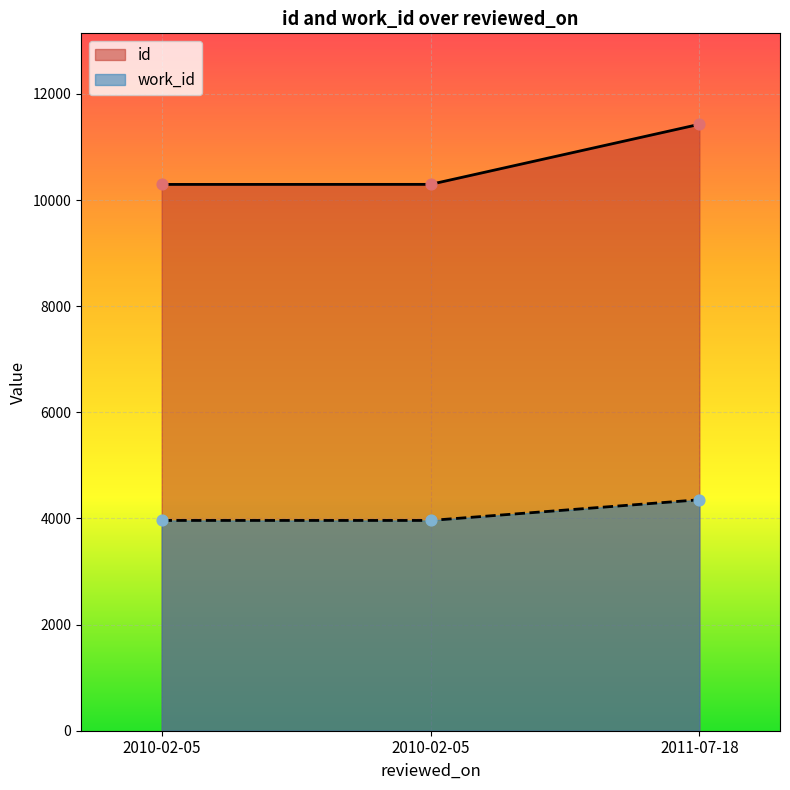

What are all the series names shown in the legend?

id, work_id